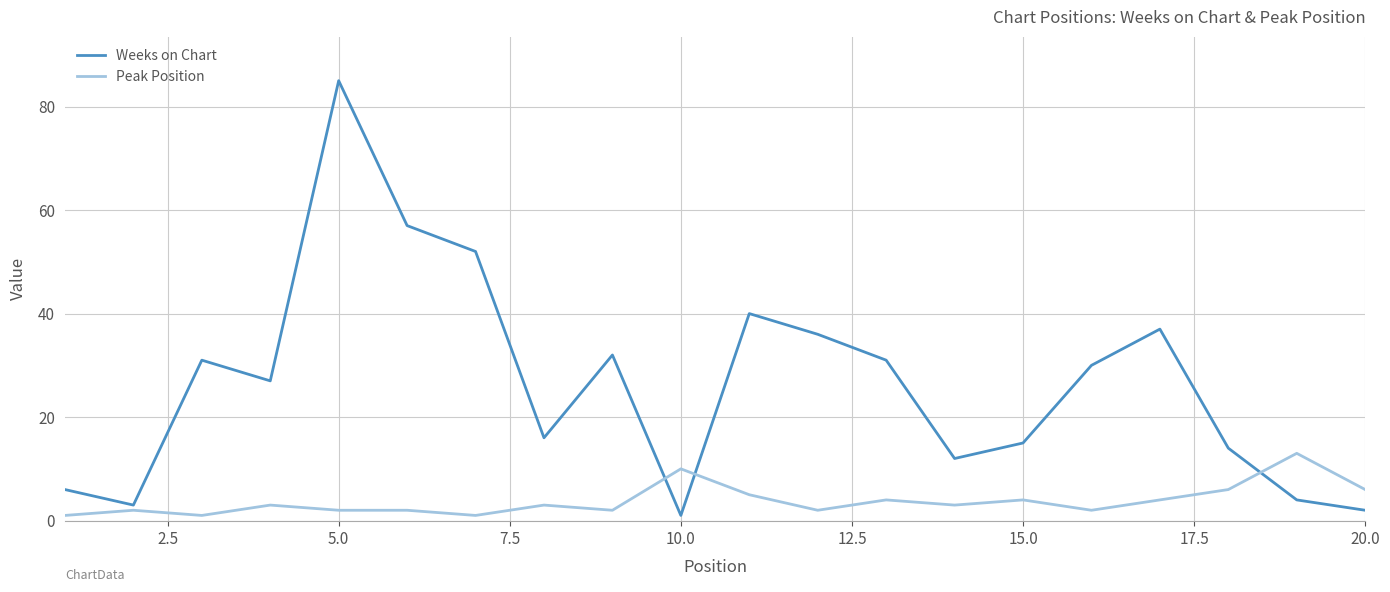

List the series in order of their peak value, lowest first.

Peak Position, Weeks on Chart